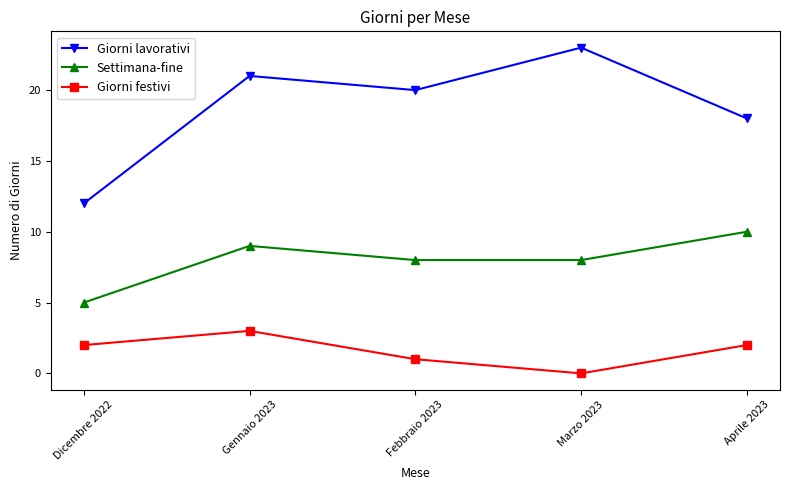

Where does the Giorni lavorativi series first go above 20?

Gennaio 2023